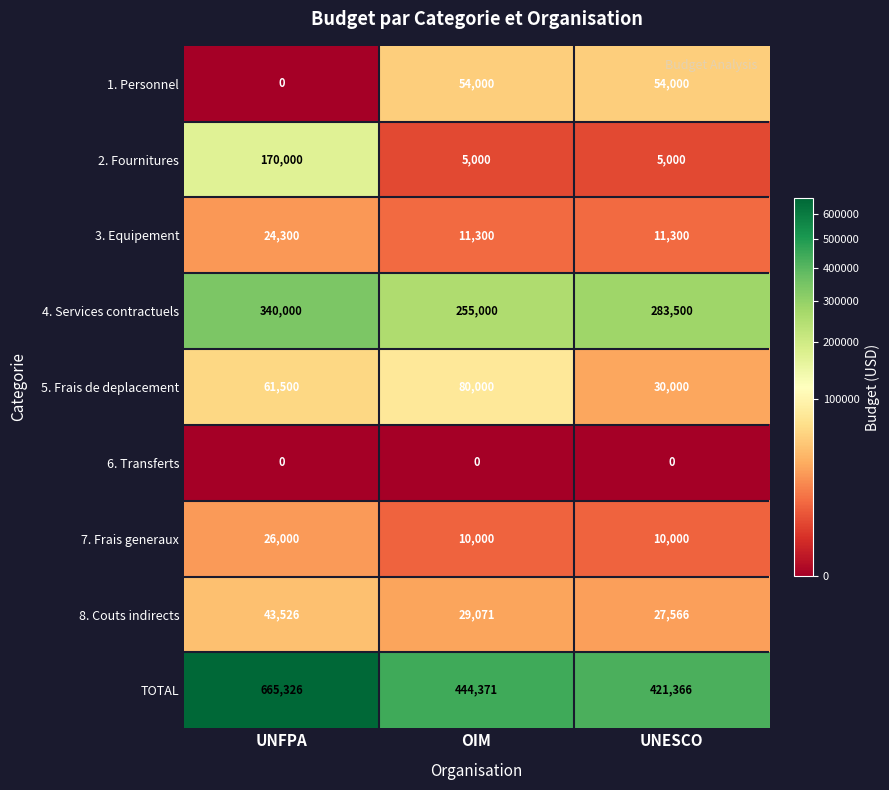

What is the difference between the maximum and minimum values in the 8. Couts indirects series?

15960